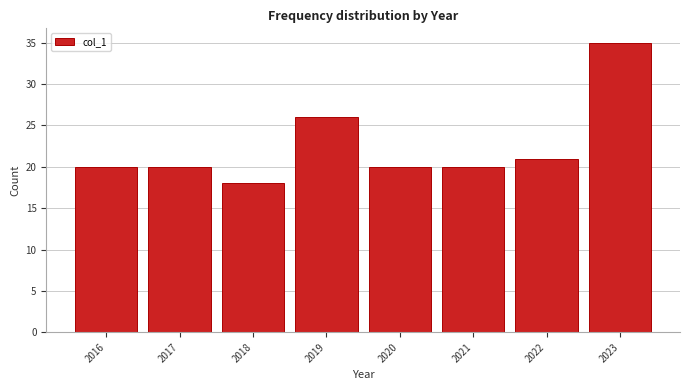

Reading left to right, transcribe all the data shown in this chart.

20	20	18	26	20	20	21	35